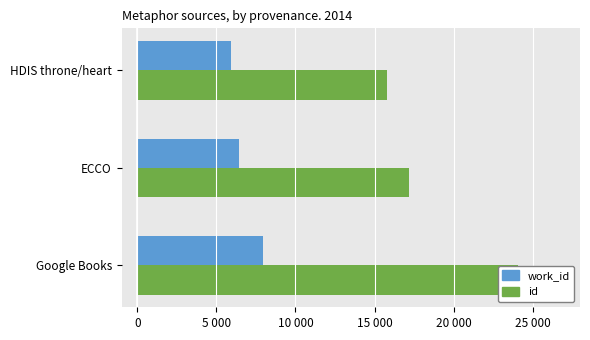

What is the total value across all series at ECCO?

23627